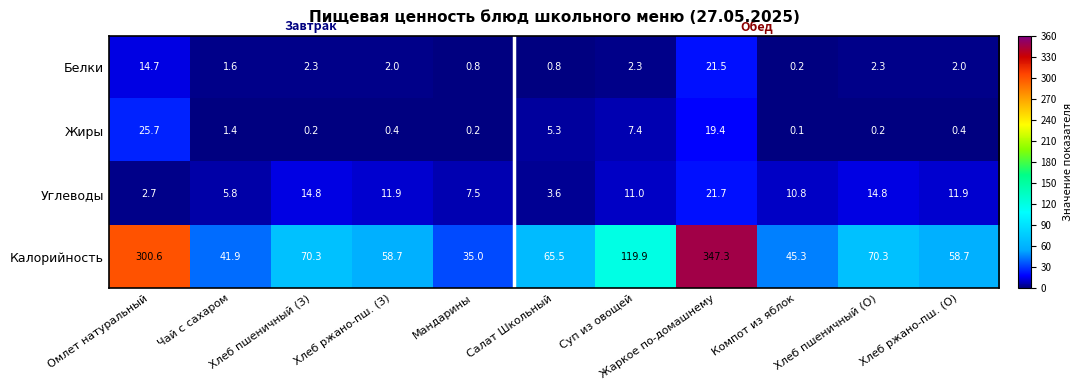

What is the difference between the highest and lowest values at Жаркое по-домашнему?

327.9